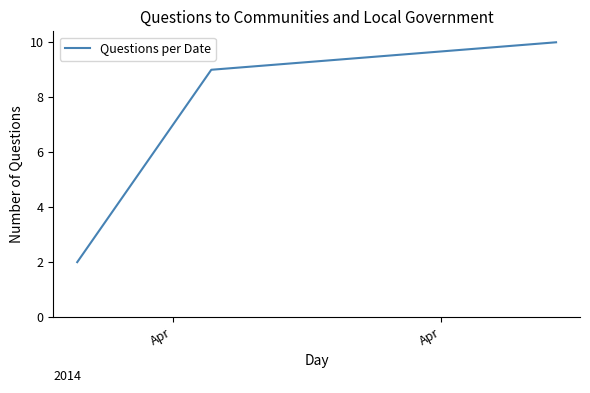

What is the average value?

6